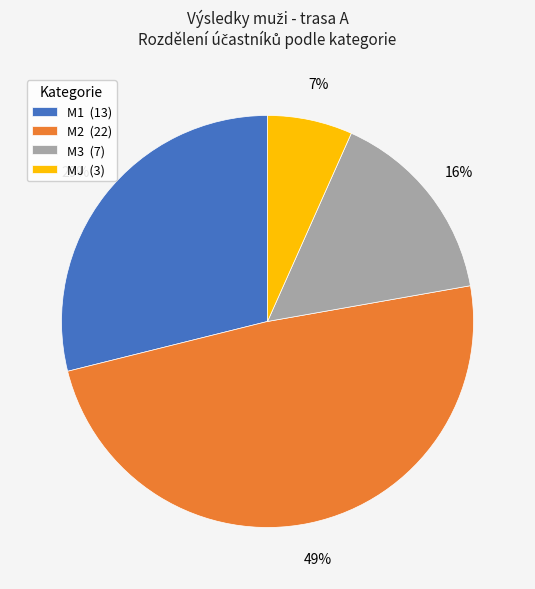

Between MJ (3) and M2 (22), which is larger?

M2 (22)